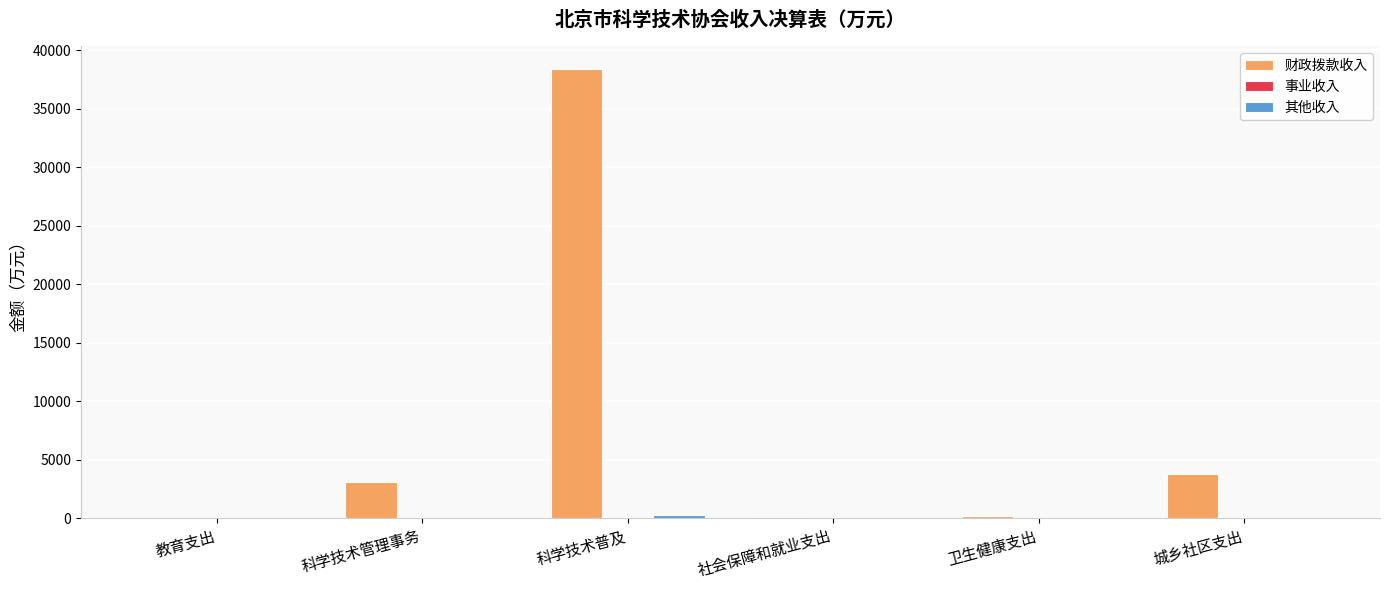

Which series has the largest total across all categories?

财政拨款收入